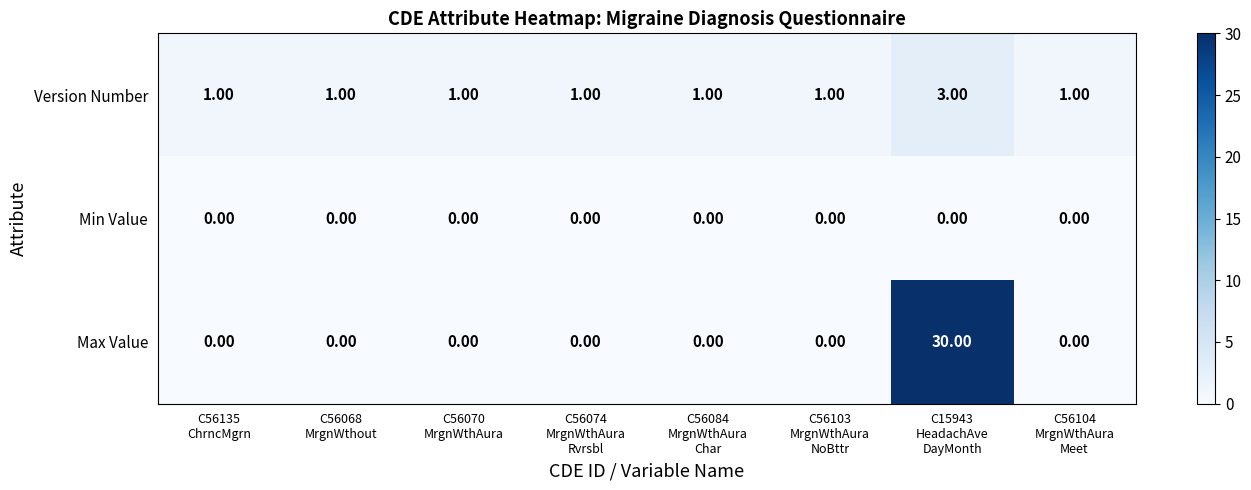

What is the maximum value shown in the chart?

30